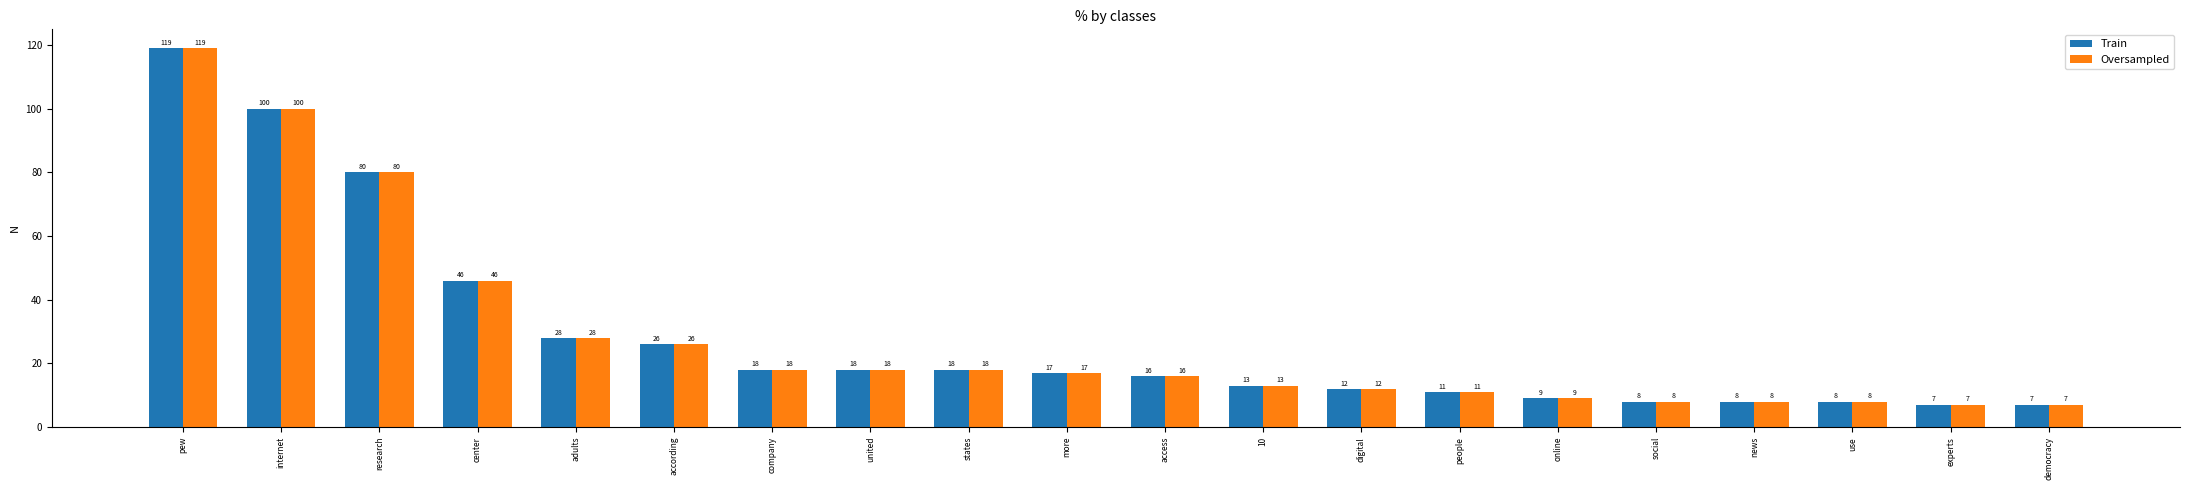

Read the Train value at online.

9